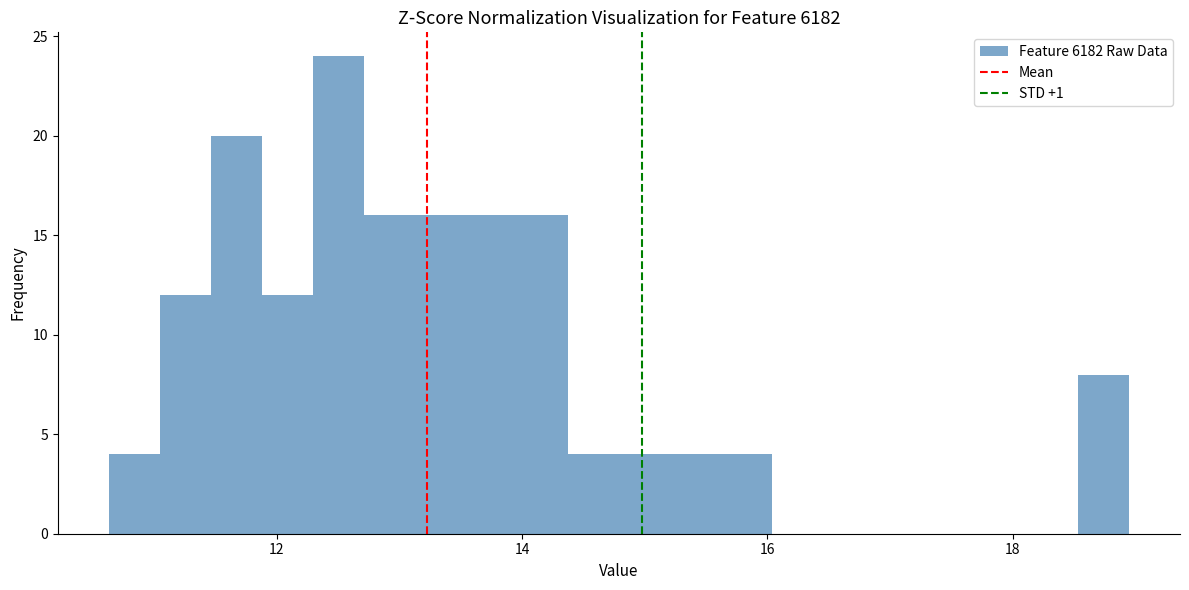

Read against the x-axis, roughly where is the centre of the tallest bar?

12.6